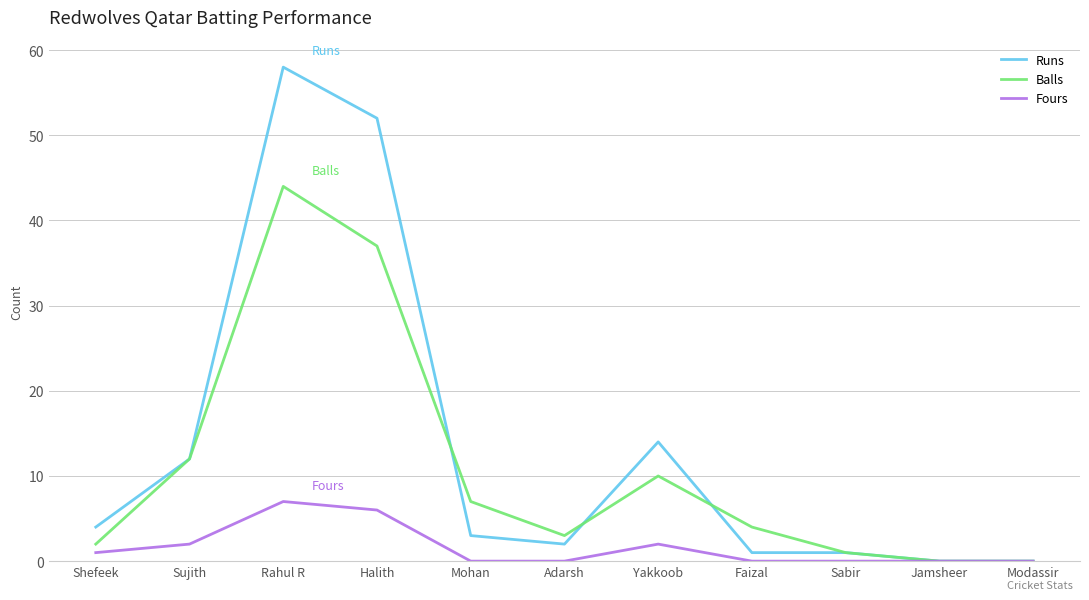

True or false: Runs has a value of 14 at Yakkoob.

True